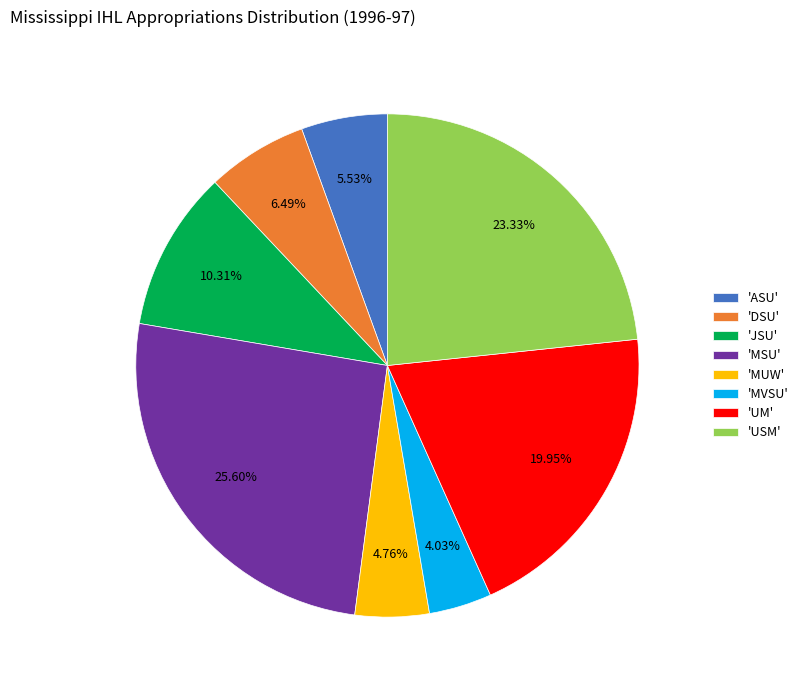

Which has a higher value, 'MSU' or 'MUW'?

'MSU'